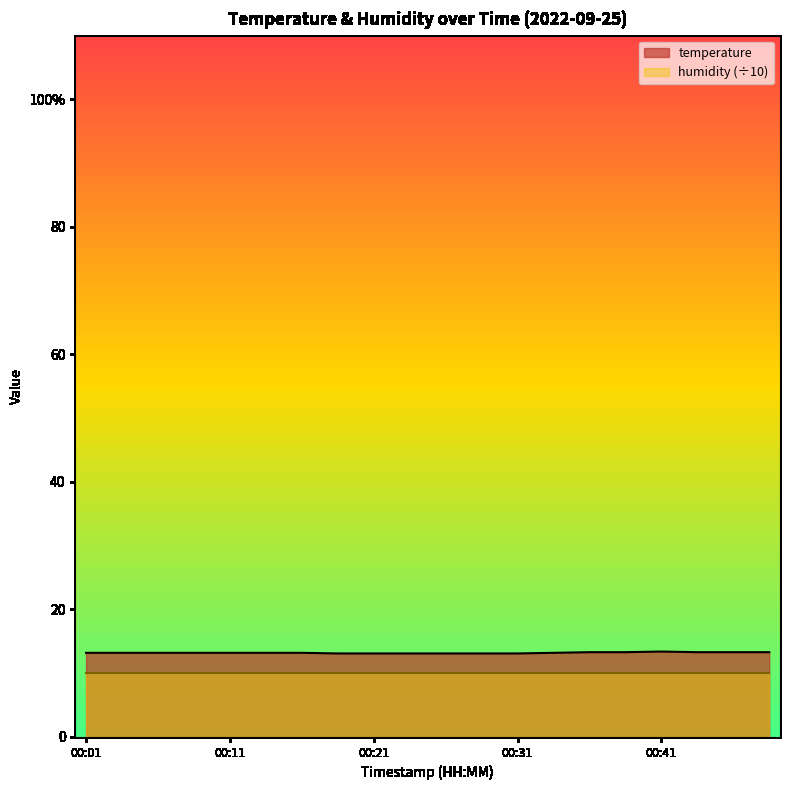

What is the approximate value at 00:34?

13.2